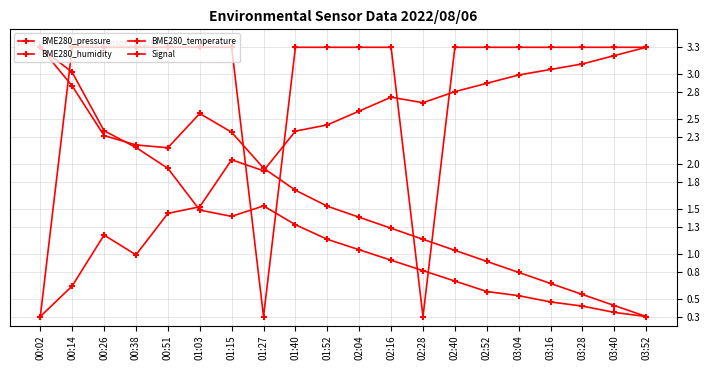

How many data points in BME280_pressure are less than 2?

7